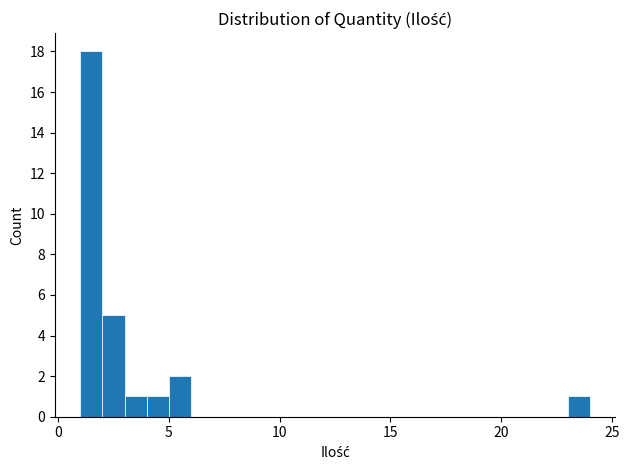

Around what value on the x-axis is the tallest bar? Give the approximate position of its centre, as read against the axis.

1.5